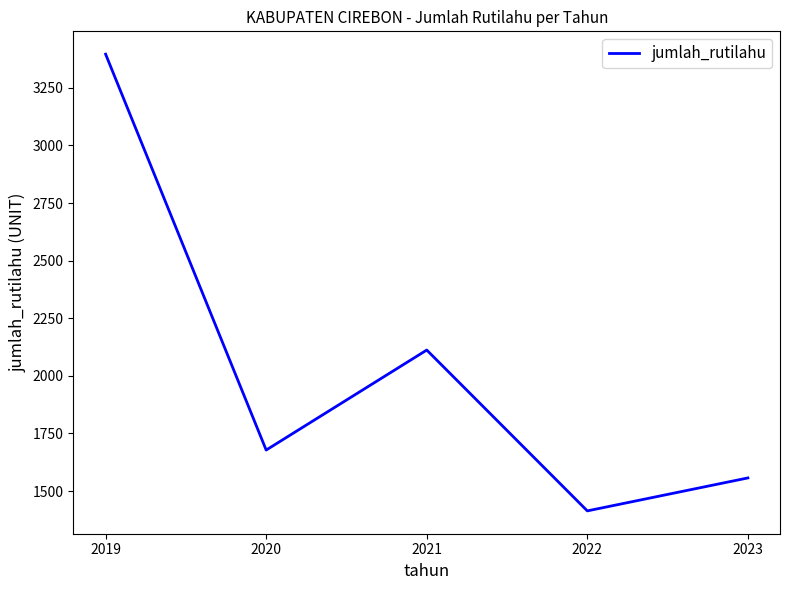

Rank the categories by value from lowest to highest.

2022, 2023, 2020, 2021, 2019